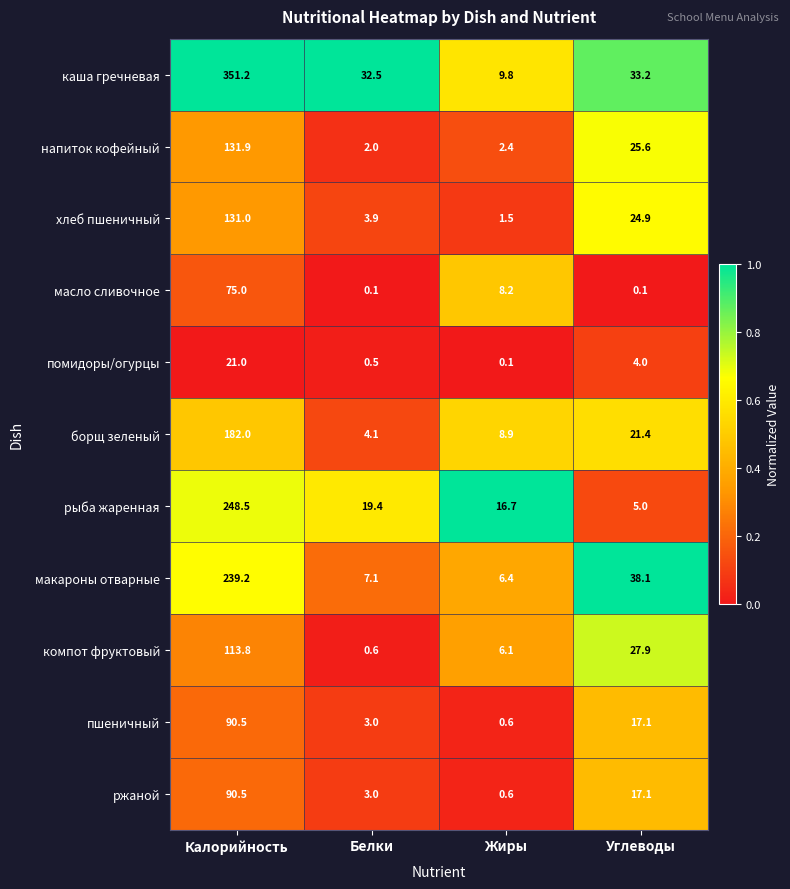

At which category does the chart reach its peak across all series?

Калорийность